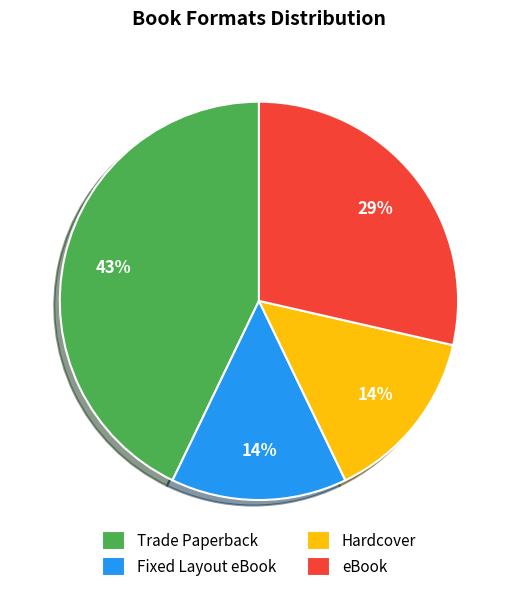

Is it true that Hardcover is 27% of the pie?

False